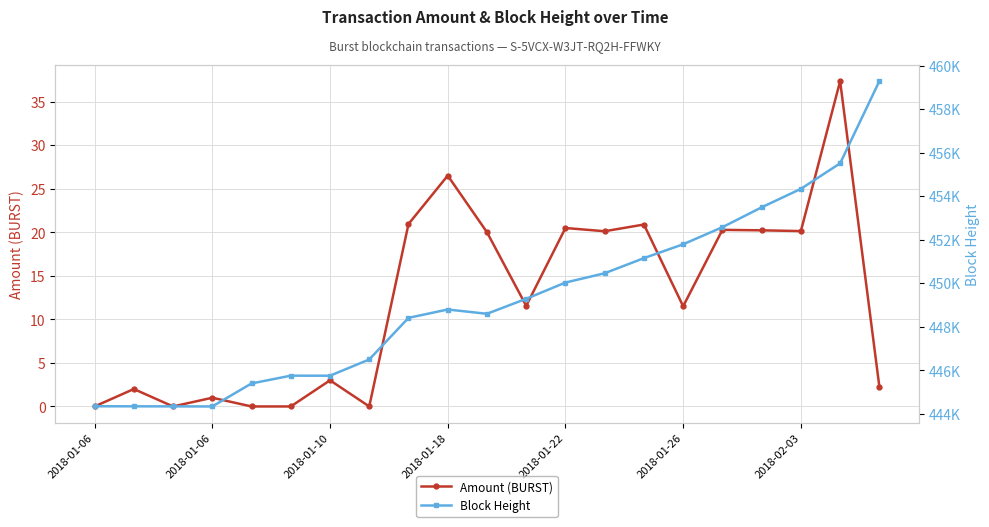

How many categories are shown in the chart?

21